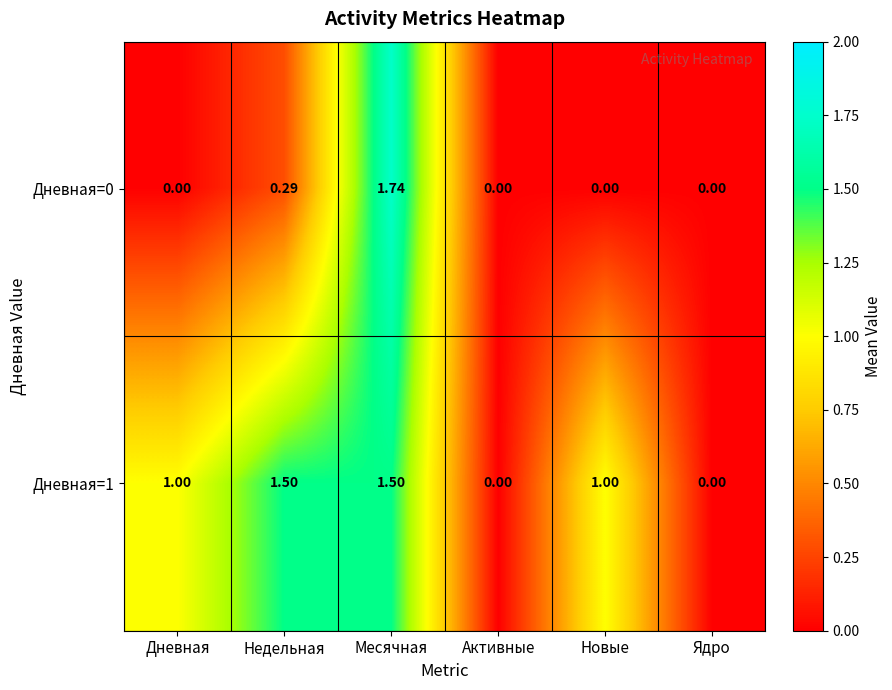

What is the total value across all series at Дневная?

1.0